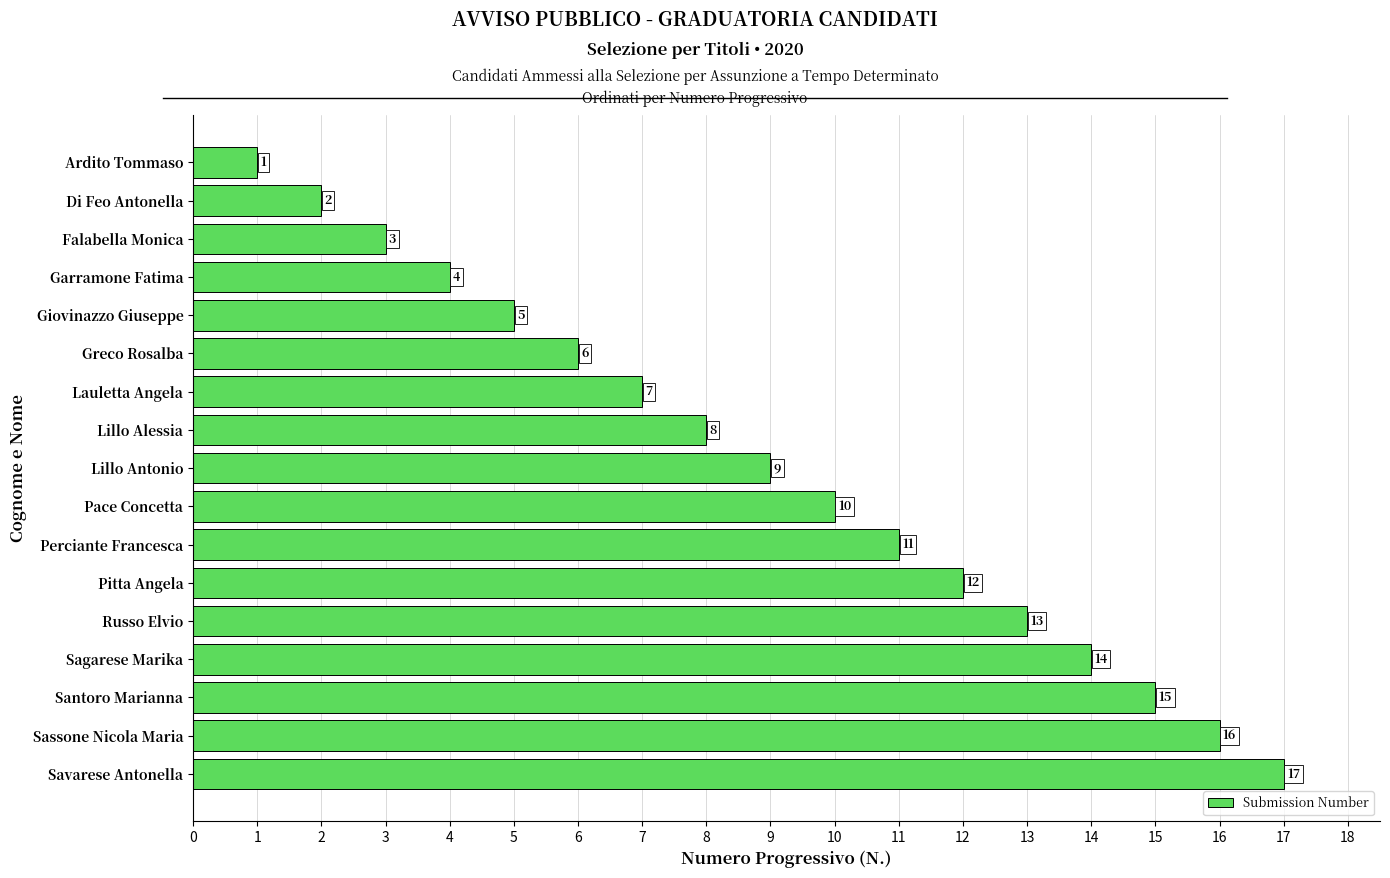

What is the approximate value at Pace Concetta?

10